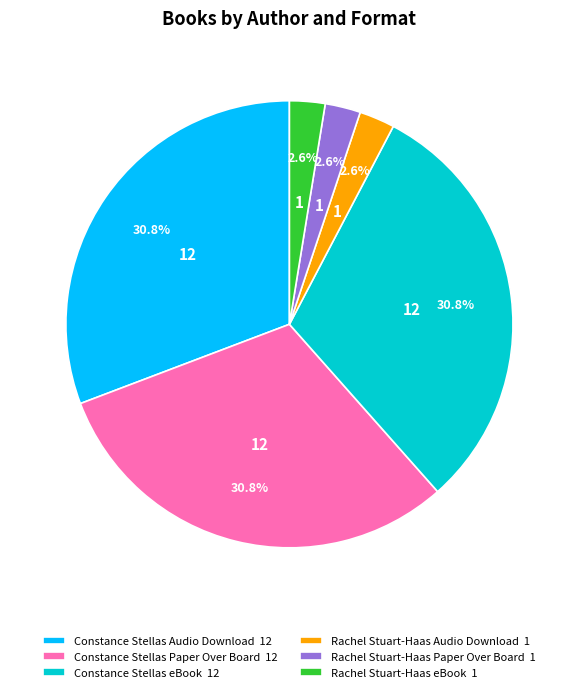

Is the sum of Constance Stellas Audio Download 12 and Rachel Stuart-Haas Paper Over Board 1 greater than half?

No